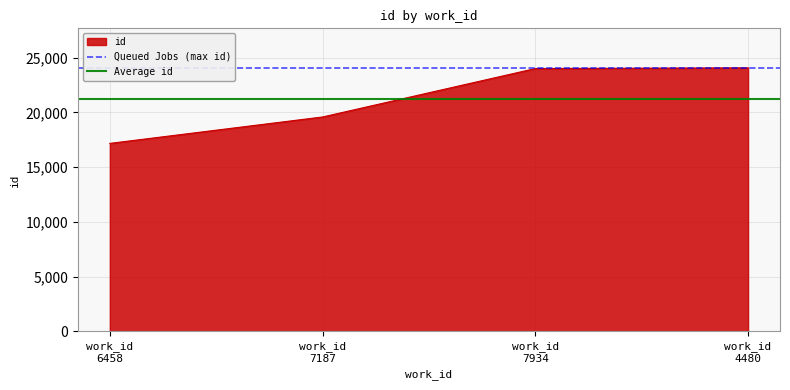

Is the value of Average id at work_id
7187 greater than the value of Queued Jobs (max id) at work_id
6458?

No